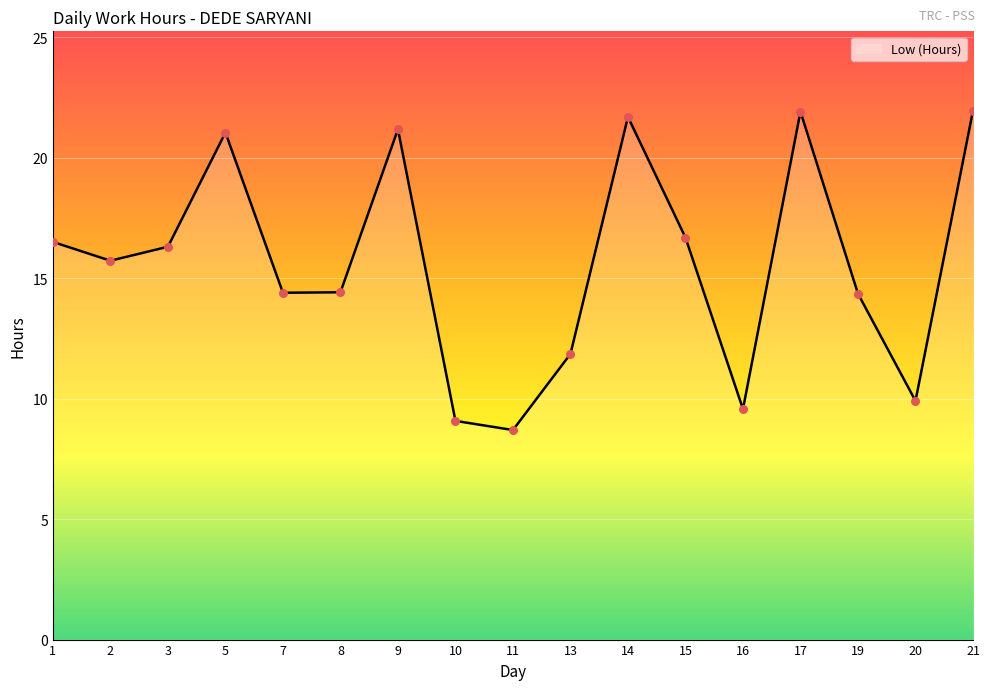

Between 8 and 11, which is larger?

8